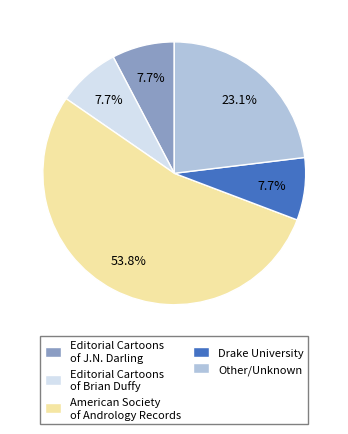

To the nearest percent, what is the difference between the largest and smallest slice percentages?

46%